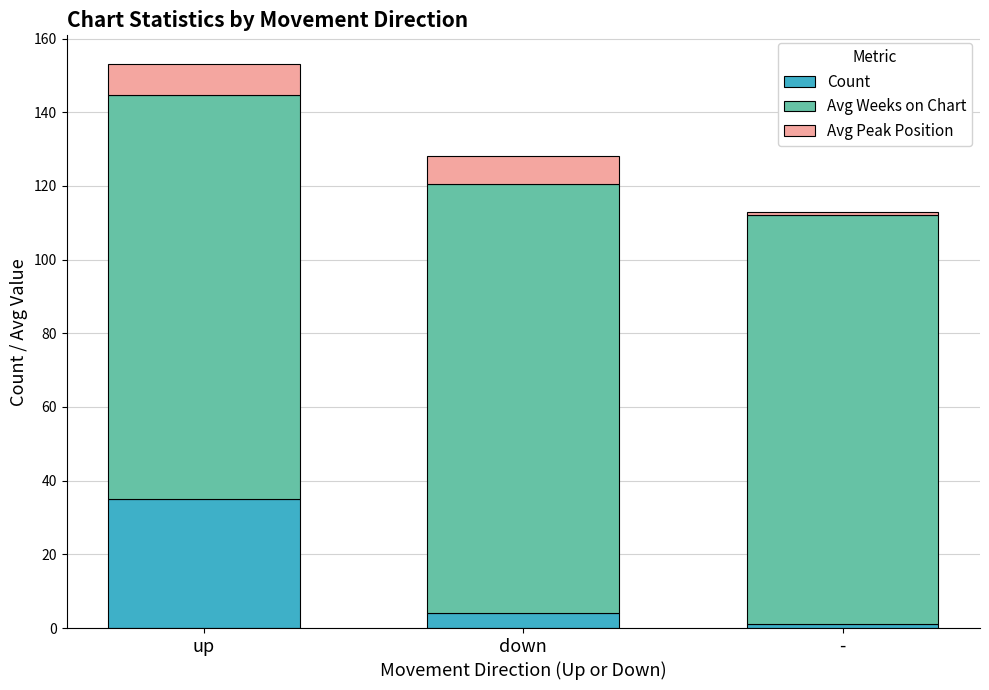

Are the bars horizontal?

No